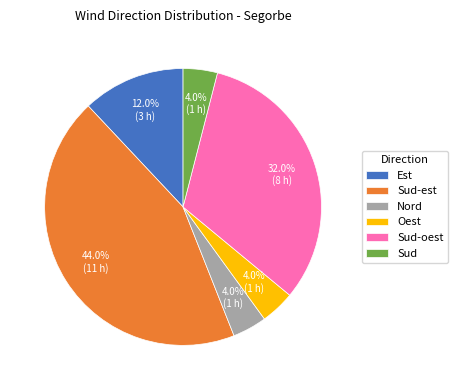

To the nearest percent, what portion does Sud represent?

4%